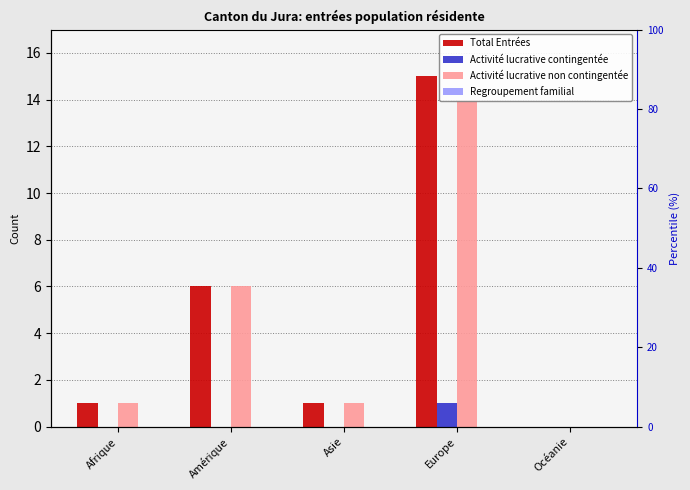

What is the average value of the Activité lucrative non contingentée series?

4